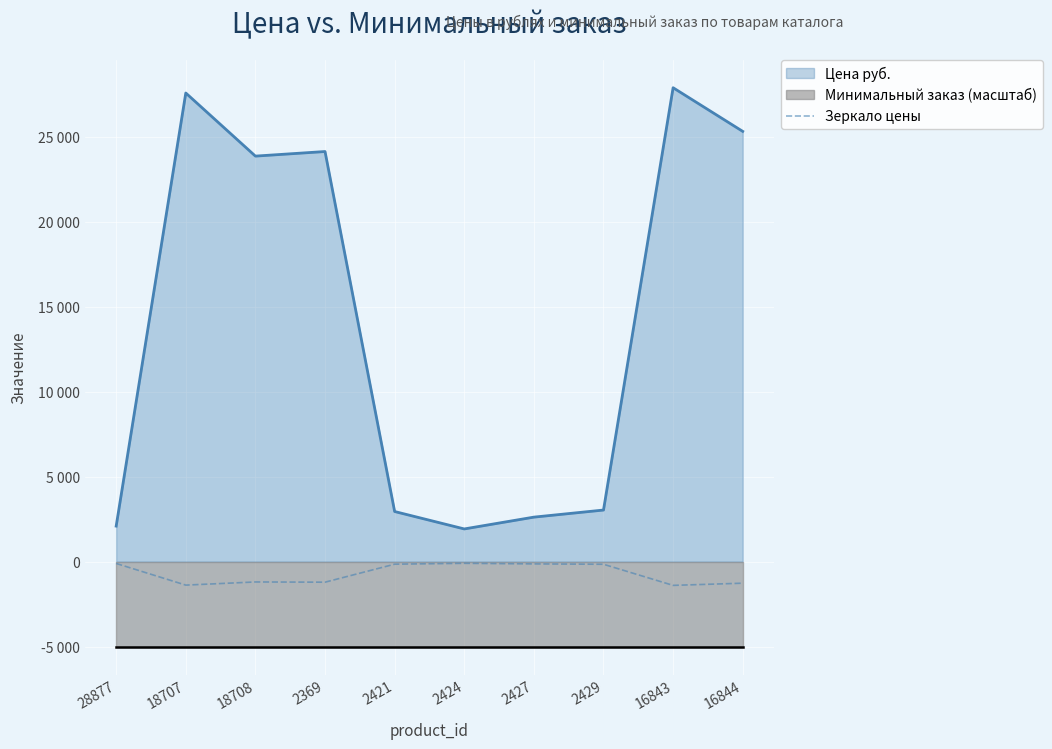

Is it true that the value at 2369 is -1206.9?

True